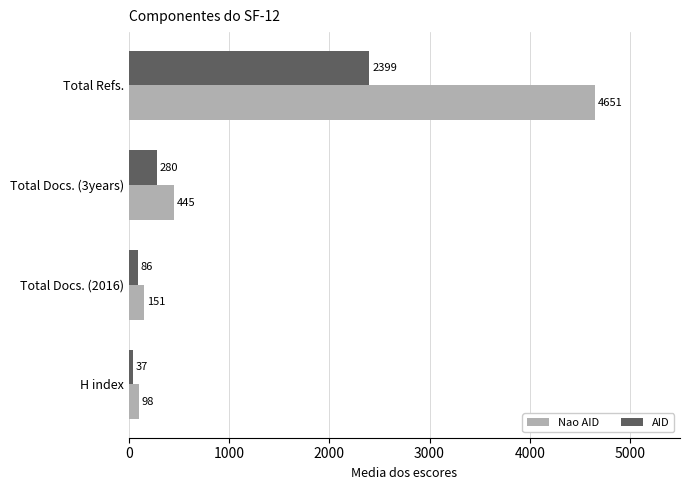

The Nao AID series shows 445 at Total Docs. (3years). True or false?

True